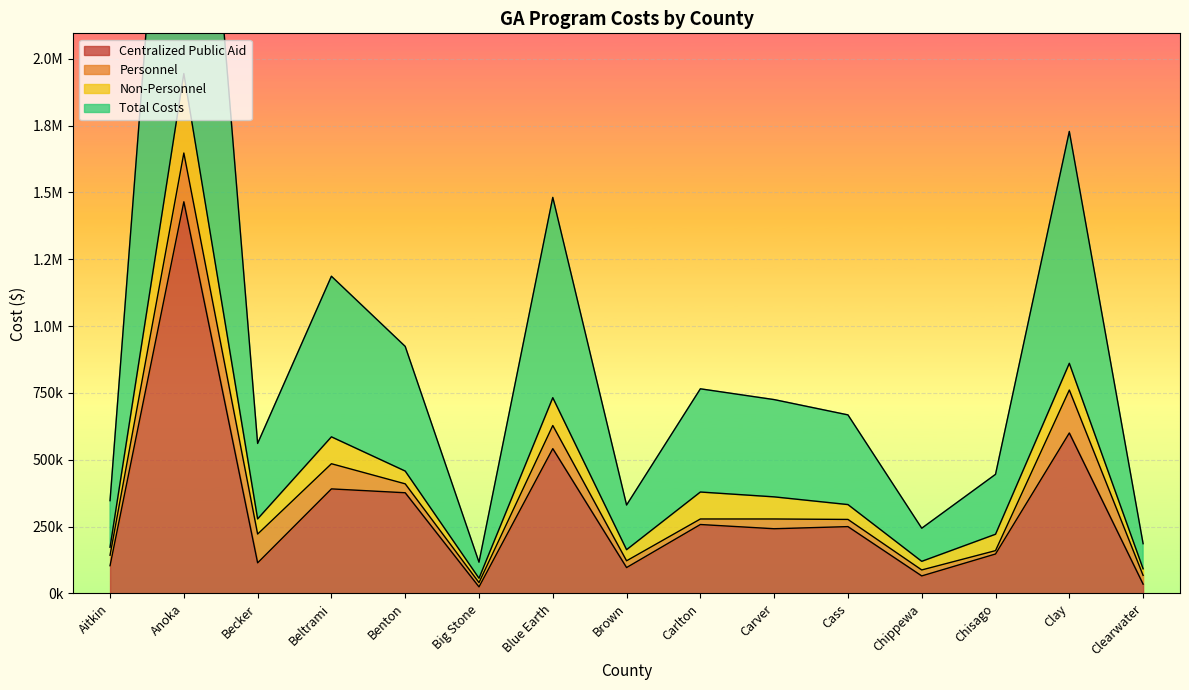

True or false: Centralized Public Aid and Total Costs intersect in this chart.

False